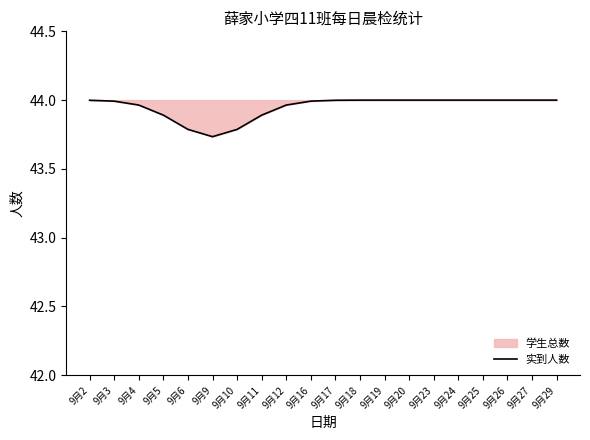

The value at 9月29 is 14.9. True or false?

False